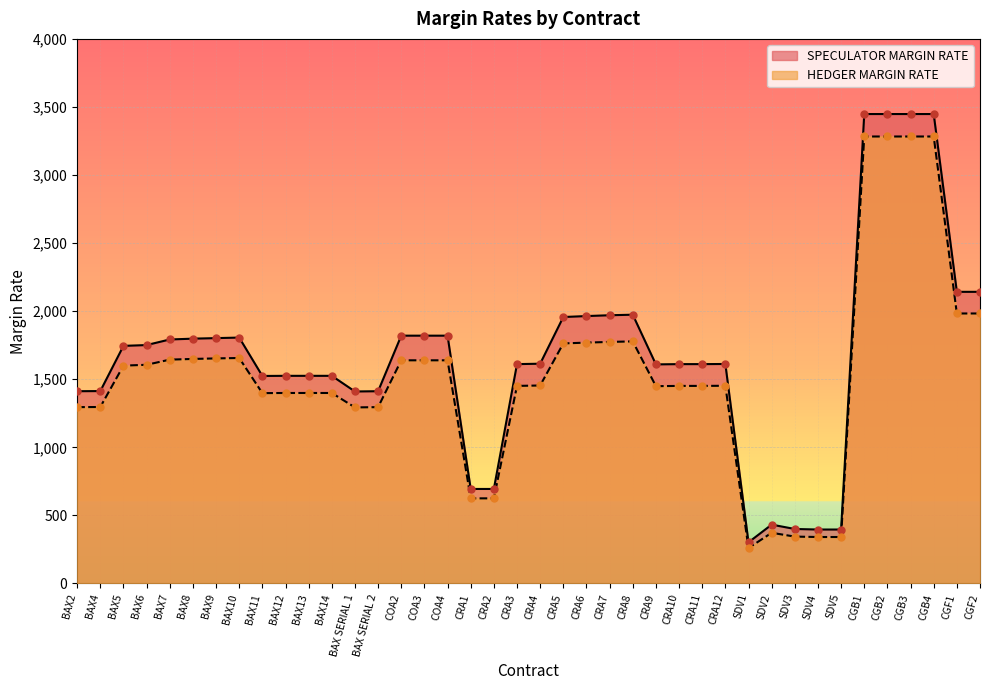

Which series has the widest spread of Y values?

SPECULATOR MARGIN RATE